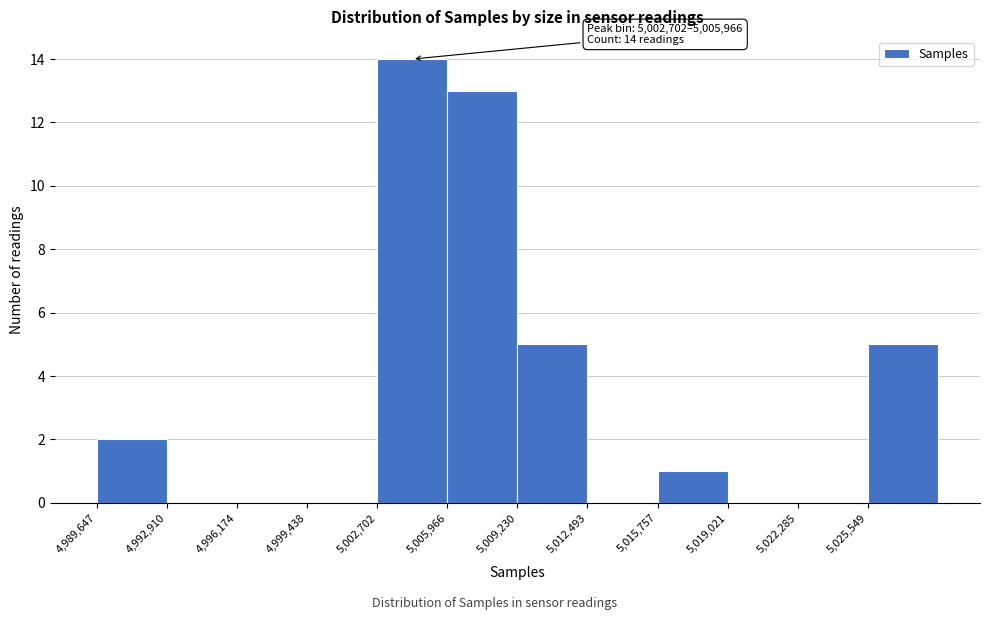

Over which range of the x-axis is the bar tallest?

5002500 to 5006000